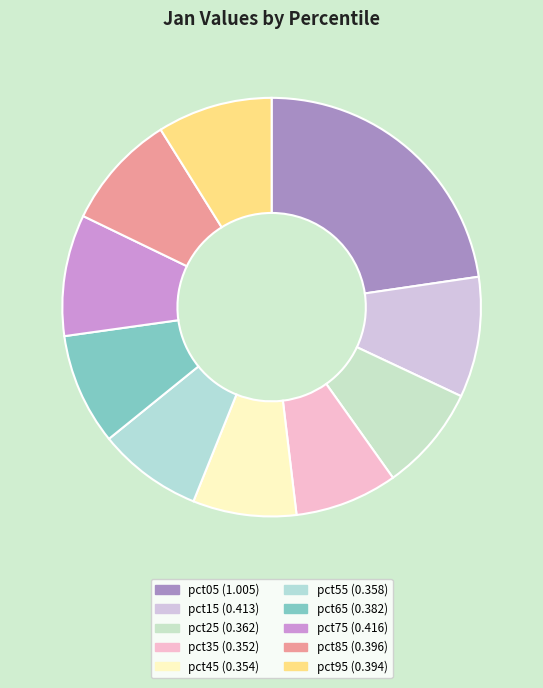

Does pct25 account for over 50% of the chart?

No